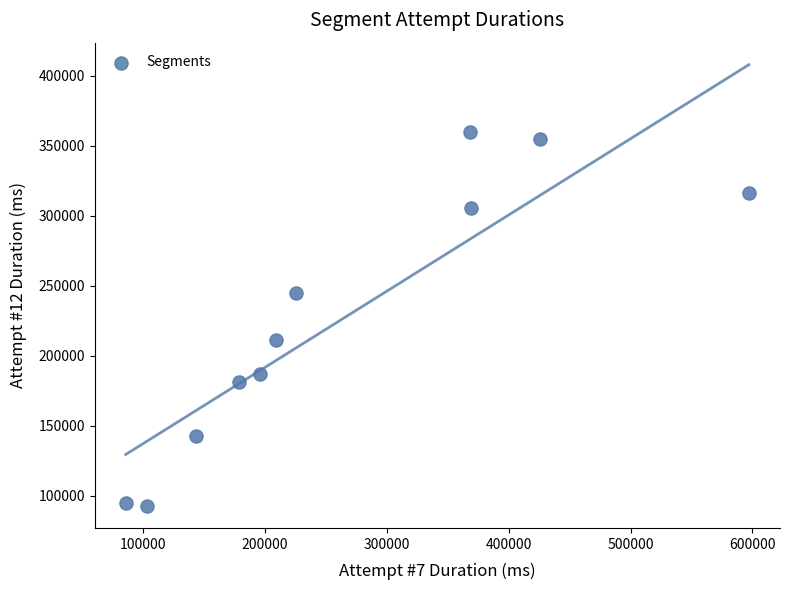

What is the range of Y values (max minus min)?

267161